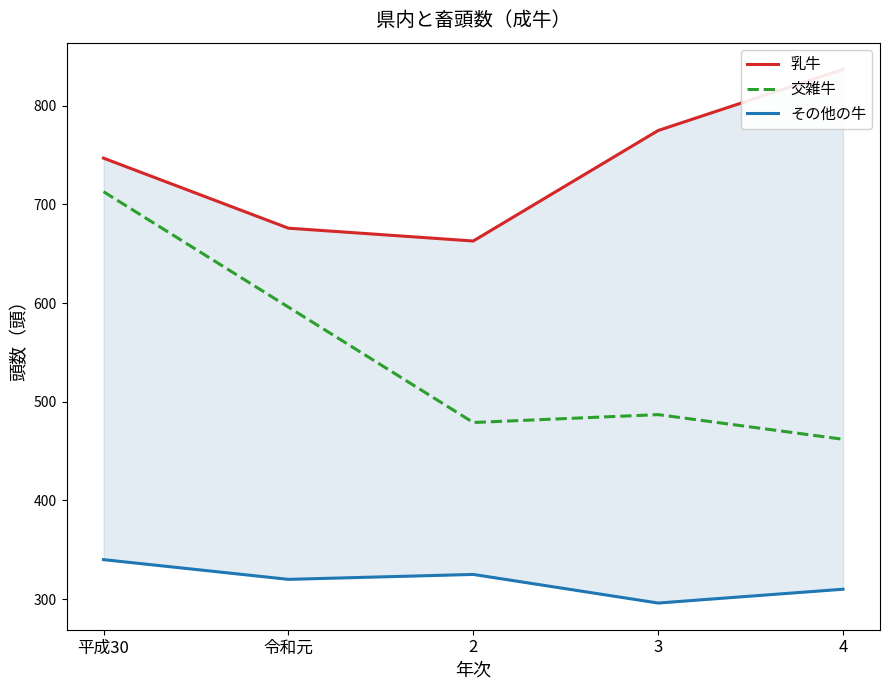

What is the difference between the maximum and minimum values in the その他の牛 series?

44